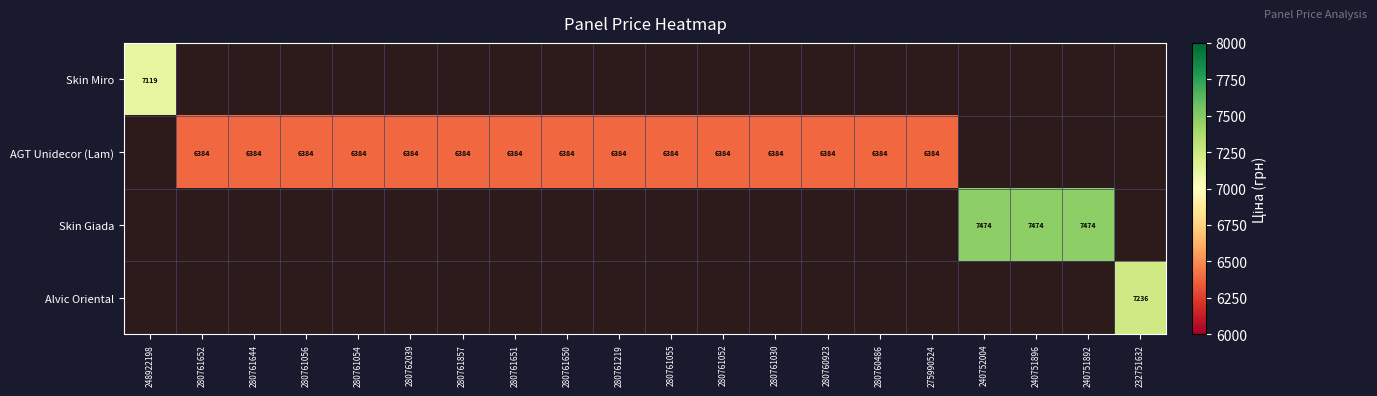

The value of Alvic Oriental at 232751632 is 3569. True or false?

False